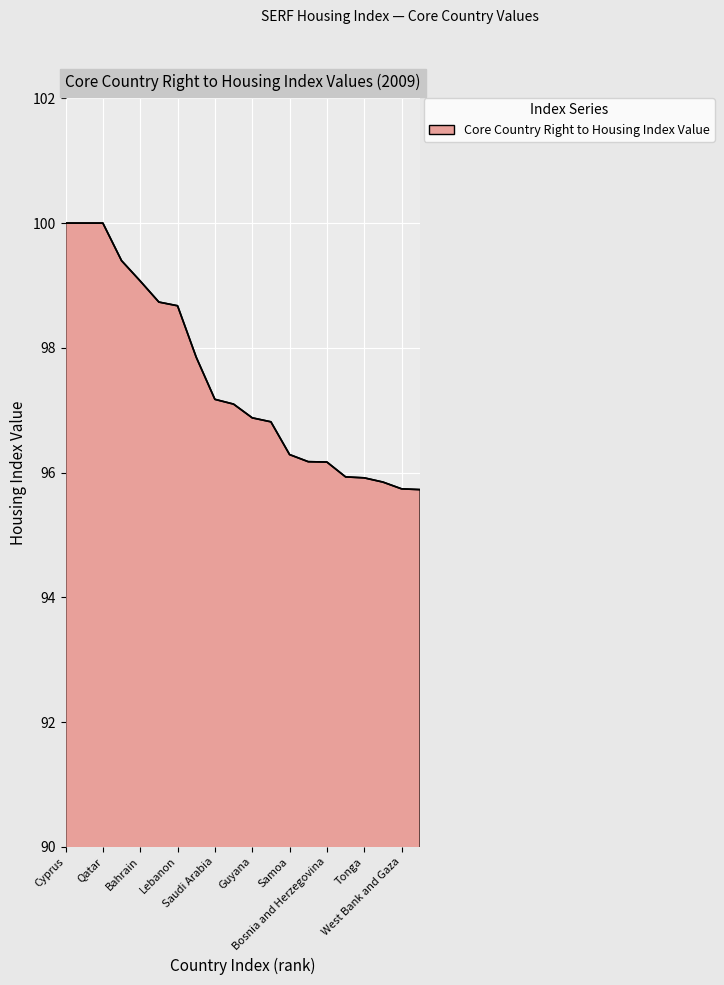

What is the maximum value shown in the chart?

100.0